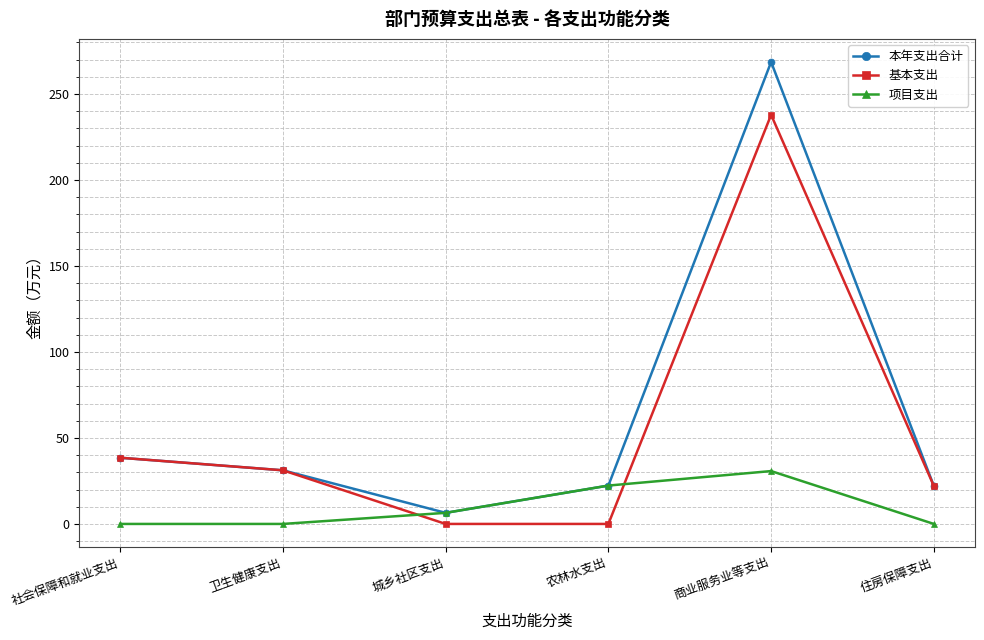

At which label does 本年支出合计 first exceed 31?

社会保障和就业支出